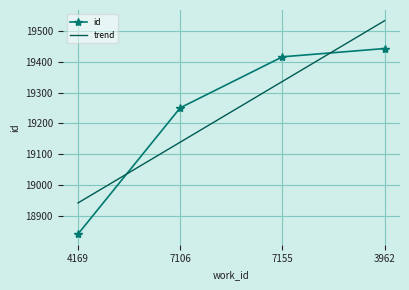

After their last crossing, which series has the higher values: id or trend?

trend